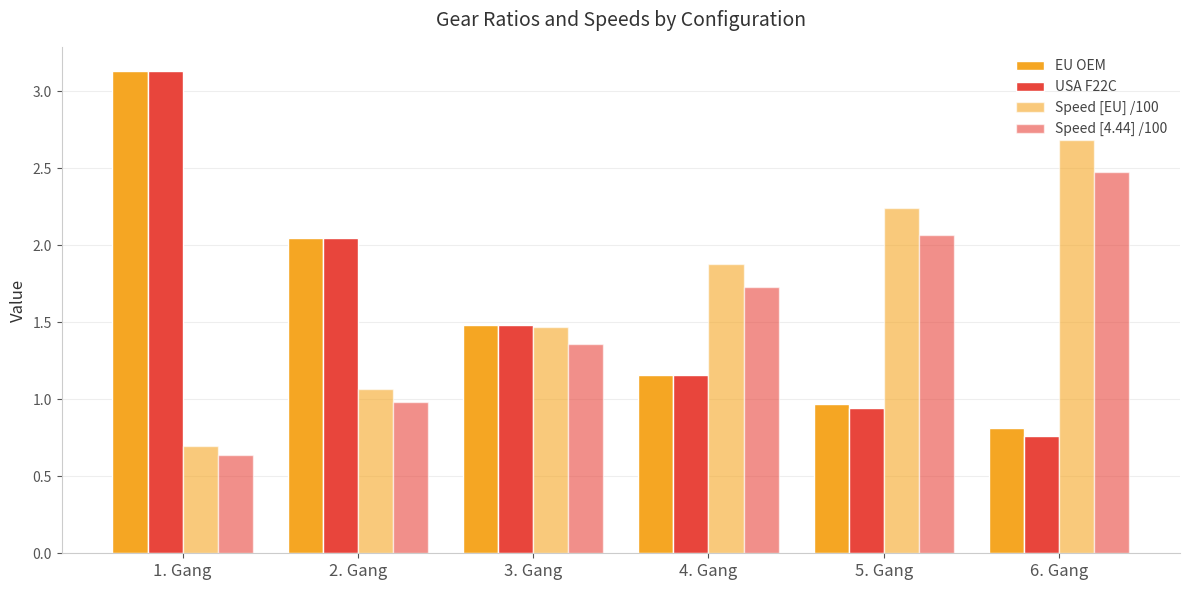

How many distinct data groups are displayed?

4